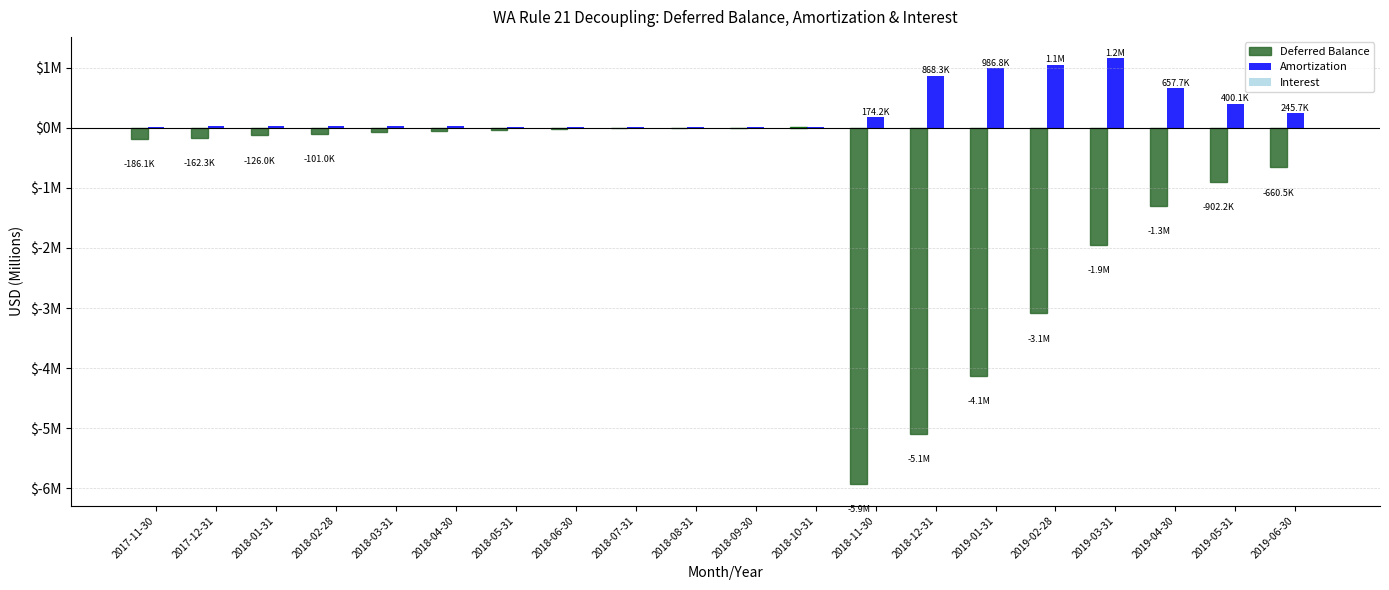

The Amortization series shows 0.0 at 2018-07-31. True or false?

True